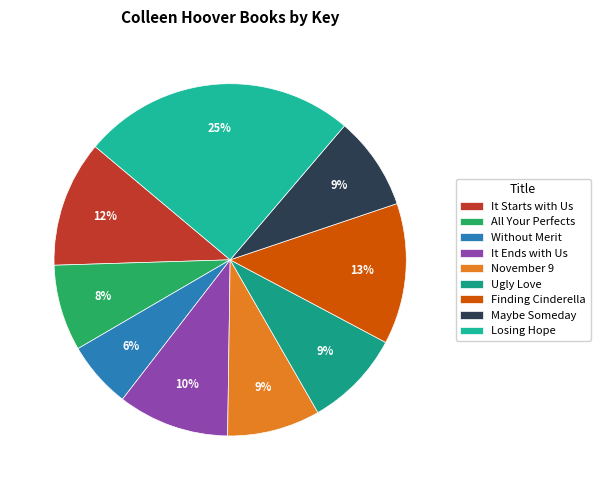

To the nearest percent, what percentage of the pie is Without Merit?

6%